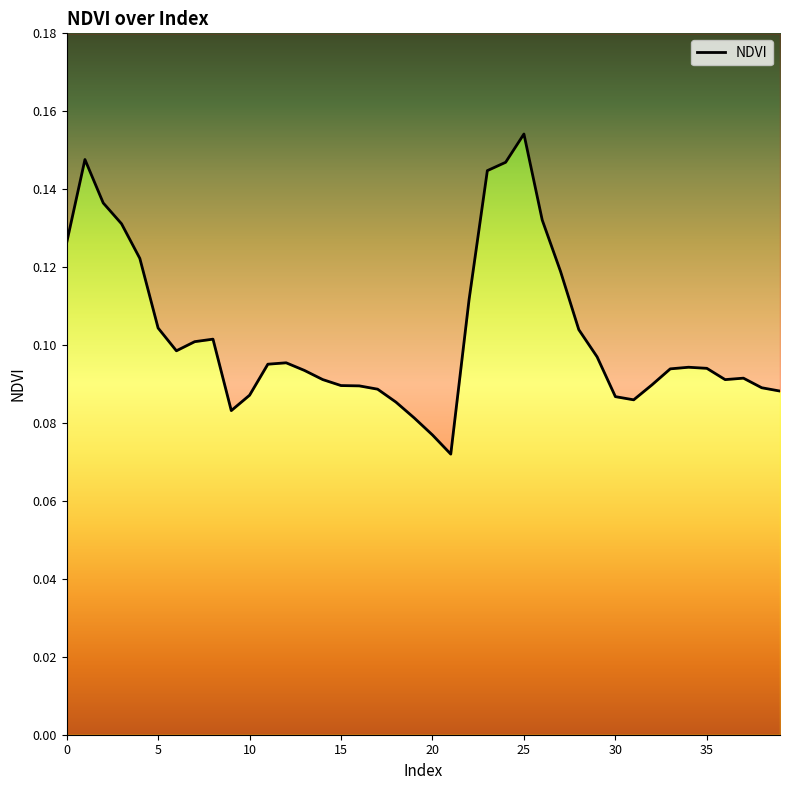

List the labels in order of value, smallest first.

21, 20, 19, 9, 18, 31, 30, 10, 39, 17, 38, 16, 15, 32, 36, 14, 37, 13, 33, 35, 34, 11, 12, 29, 6, 7, 8, 28, 5, 22, 27, 4, 0, 3, 26, 2, 23, 24, 1, 25